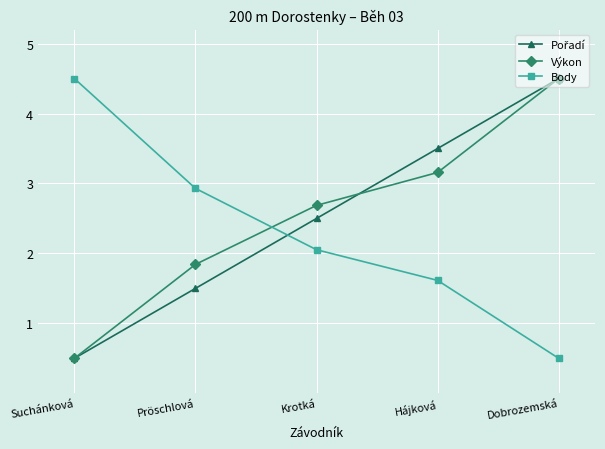

At how many categories does at least one series exceed 2?

5